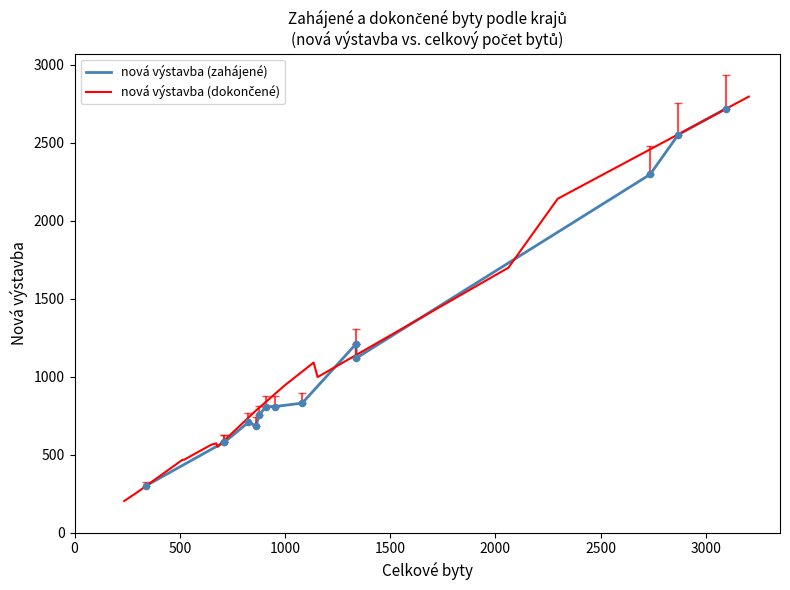

Which series has the largest Y range (max minus min)?

nová výstavba (dokončené)